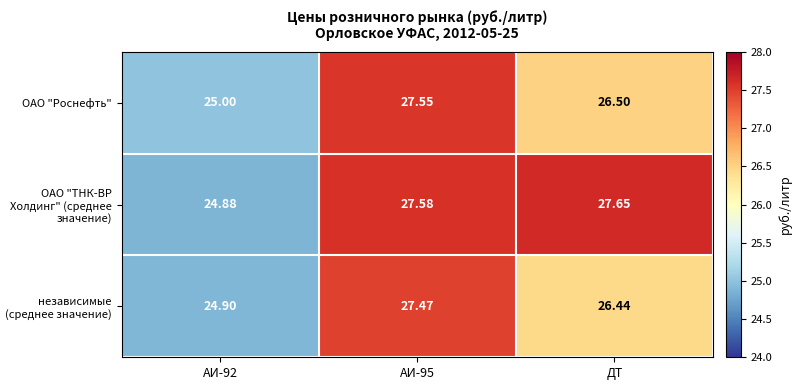

Rank the series by their average value, from highest to lowest.

ОАО "ТНК-ВР Холдинг" (среднее значение), ОАО "Роснефть", независимые (среднее значение)